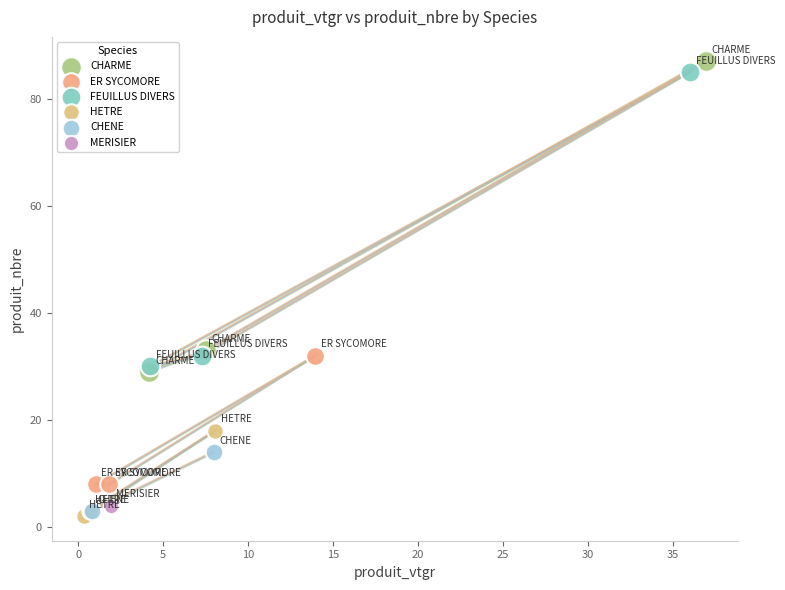

What are all the series names shown in the legend?

CHARME, ER SYCOMORE, FEUILLUS DIVERS, HETRE, CHENE, MERISIER